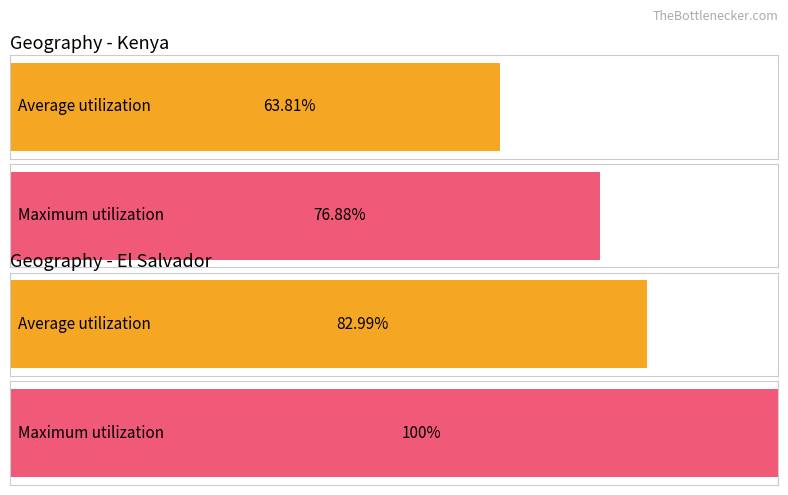

The El Salvador series shows 2640 at 3. True or false?

False